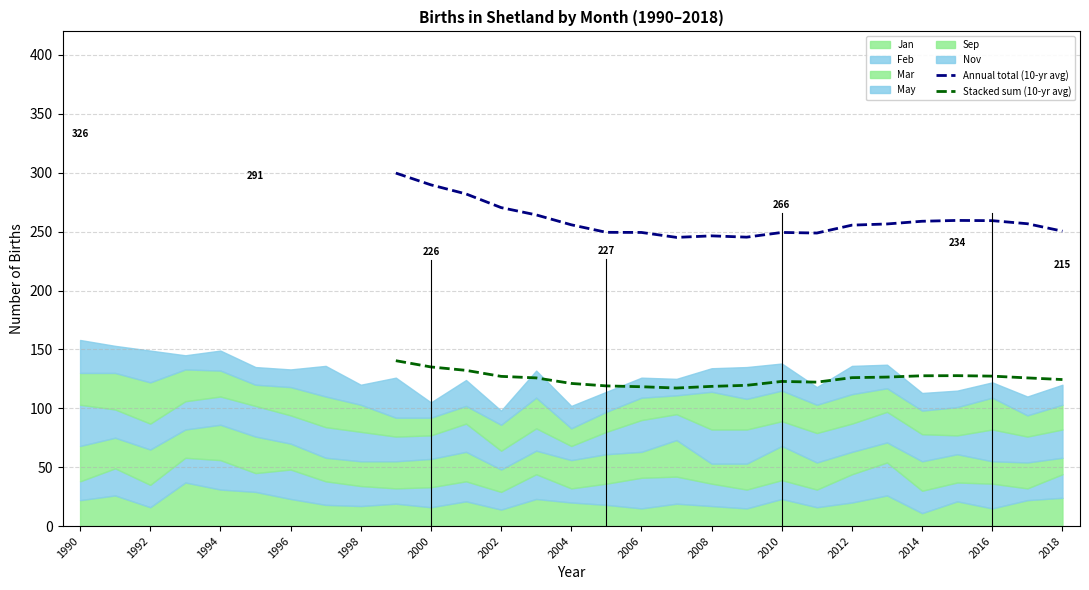

True or false: Stacked sum (10-yr avg) and Annual total (10-yr avg) cross at least once.

False